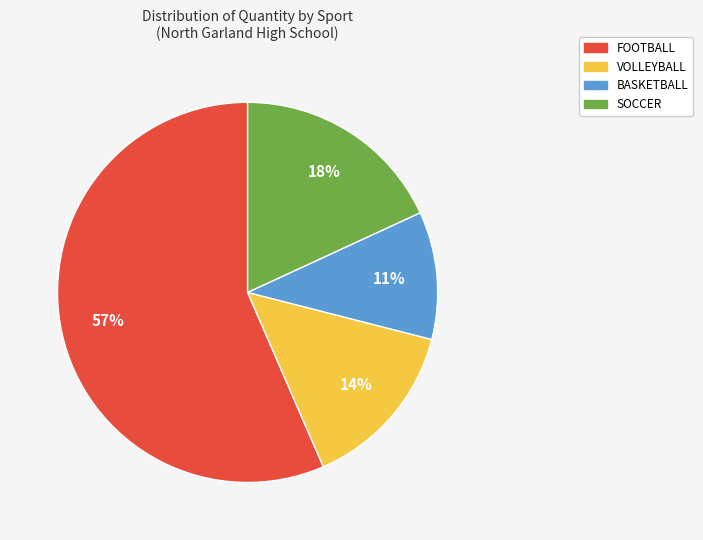

What percentage is the BASKETBALL slice, to the nearest percent?

11%